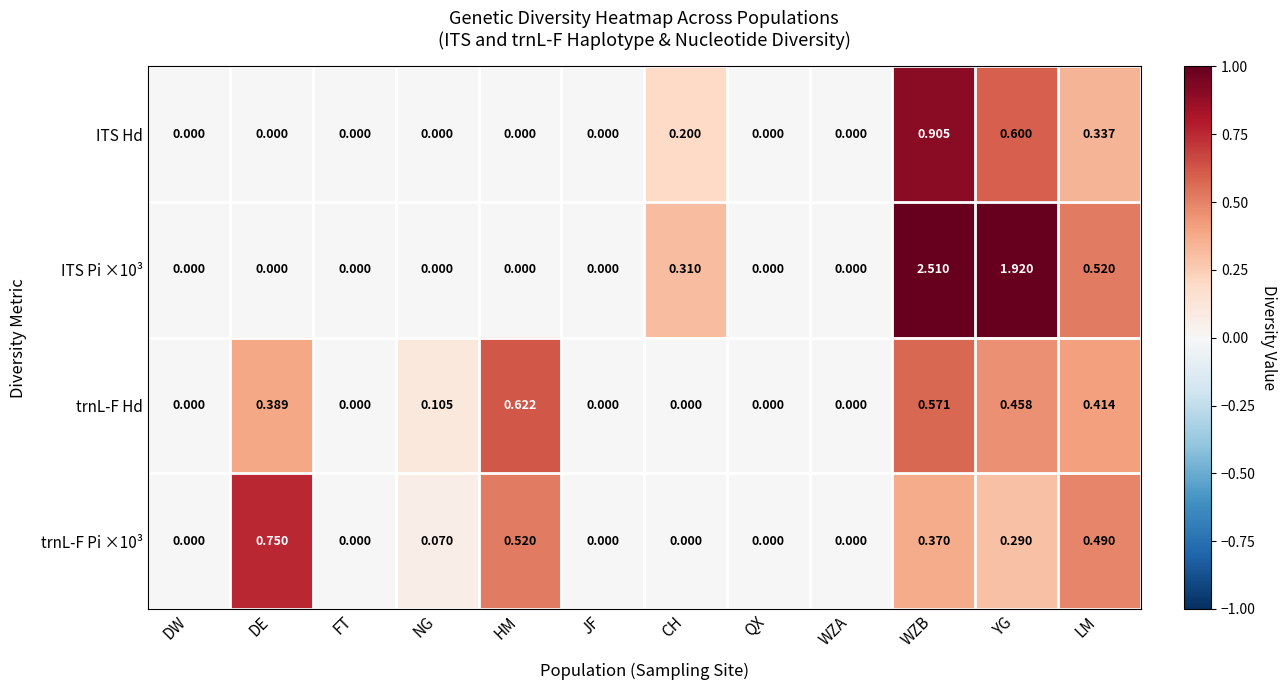

Is the value of trnL-F Pi ×10³ at DW greater than the value of trnL-F Hd at HM?

No